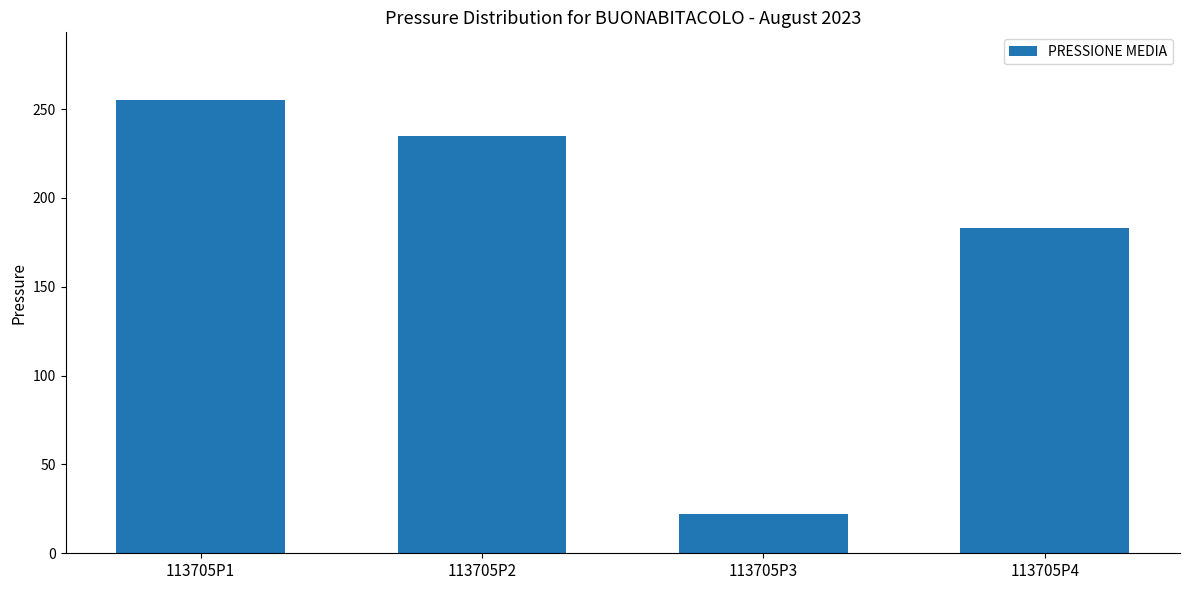

Where is the data nearest to the value 138?

113705P4